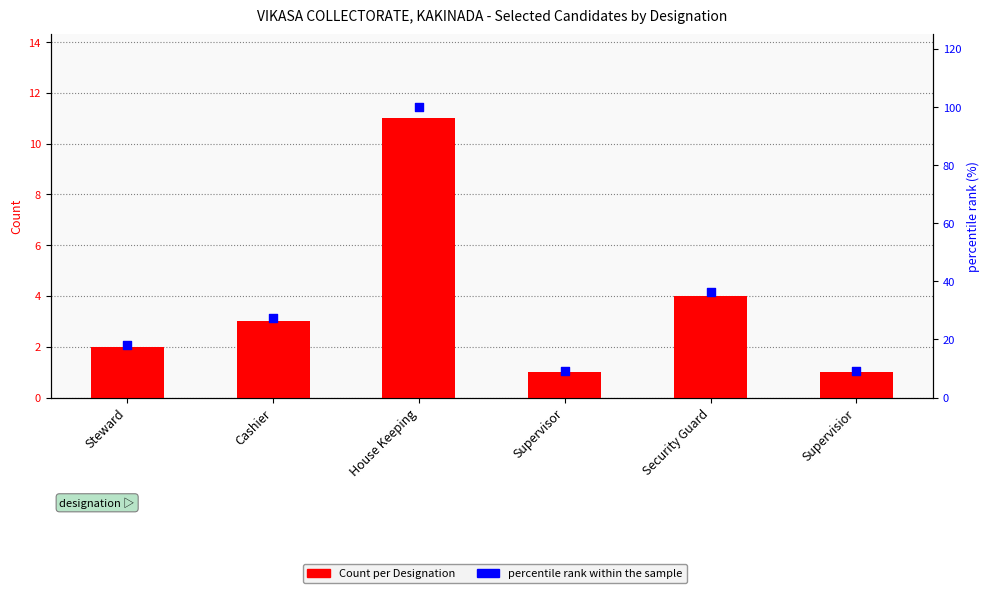

Which series reaches the minimum Y coordinate?

Count